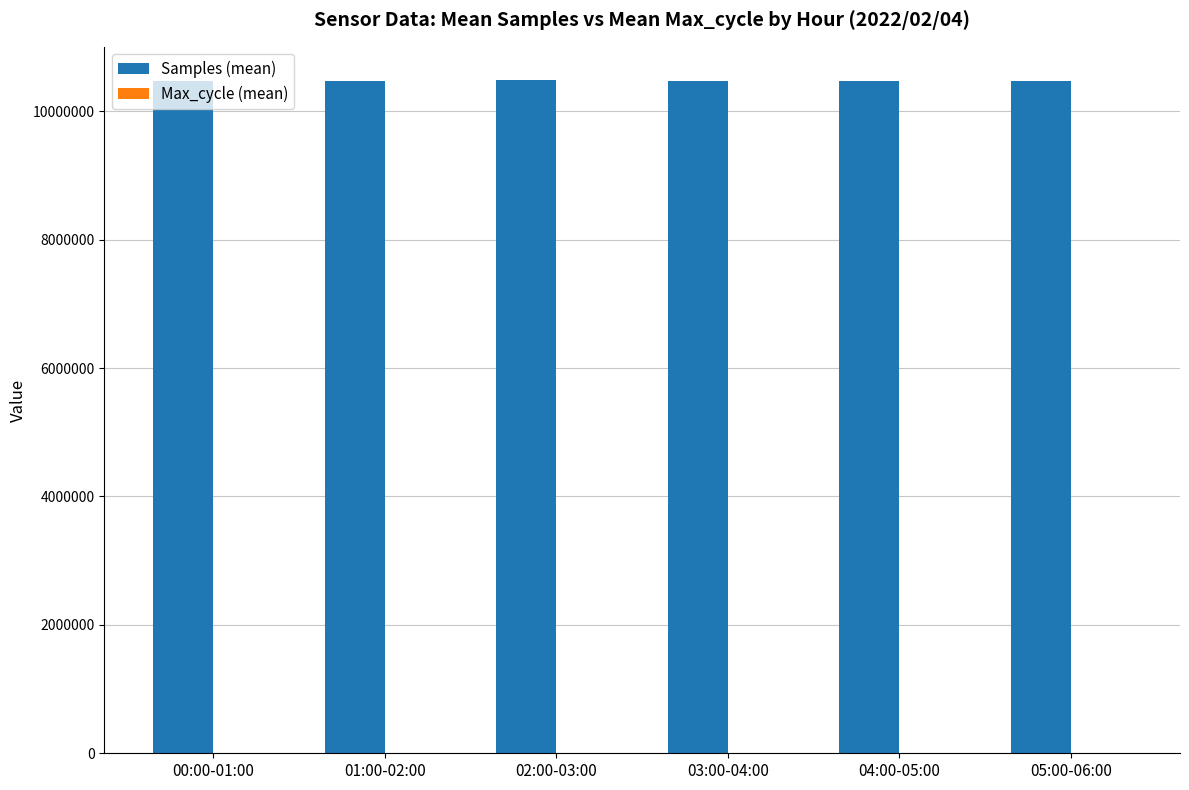

Does the chart contain stacked bars?

No